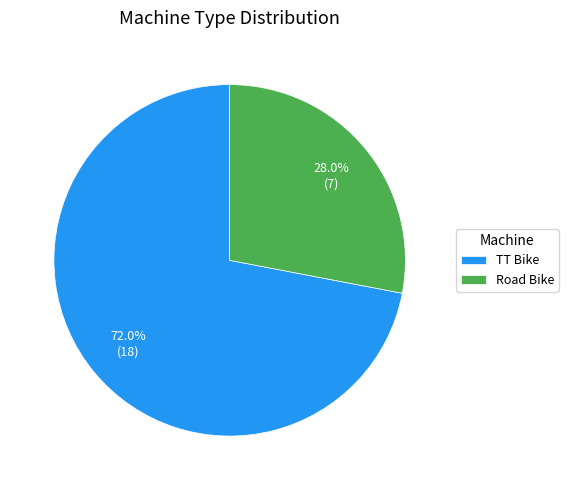

To the nearest percent, what is the combined percentage of TT Bike and Road Bike?

100%